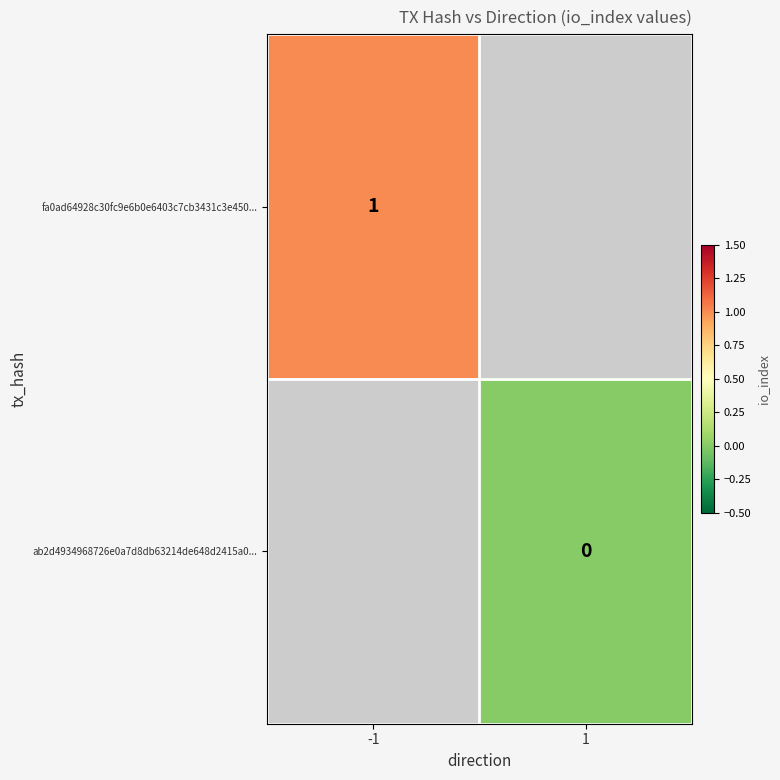

True or false: fa0ad64928c30fc9e6b0e6403c7cb3431c3e450... has a value of 1 at -1.

True